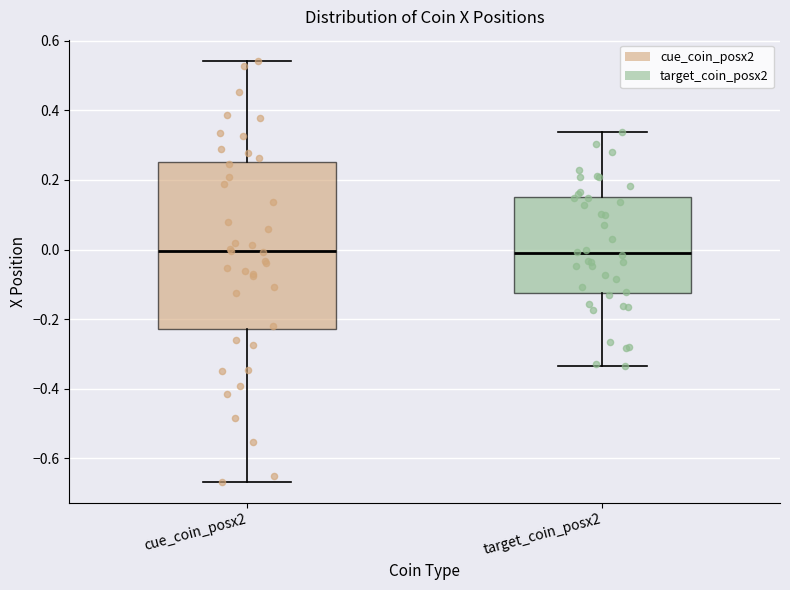

Where does the median line of the box for target_coin_posx2 sit on the y-axis? The values are not printed on the chart, so give them approximately, as read against the axis.

-0.02